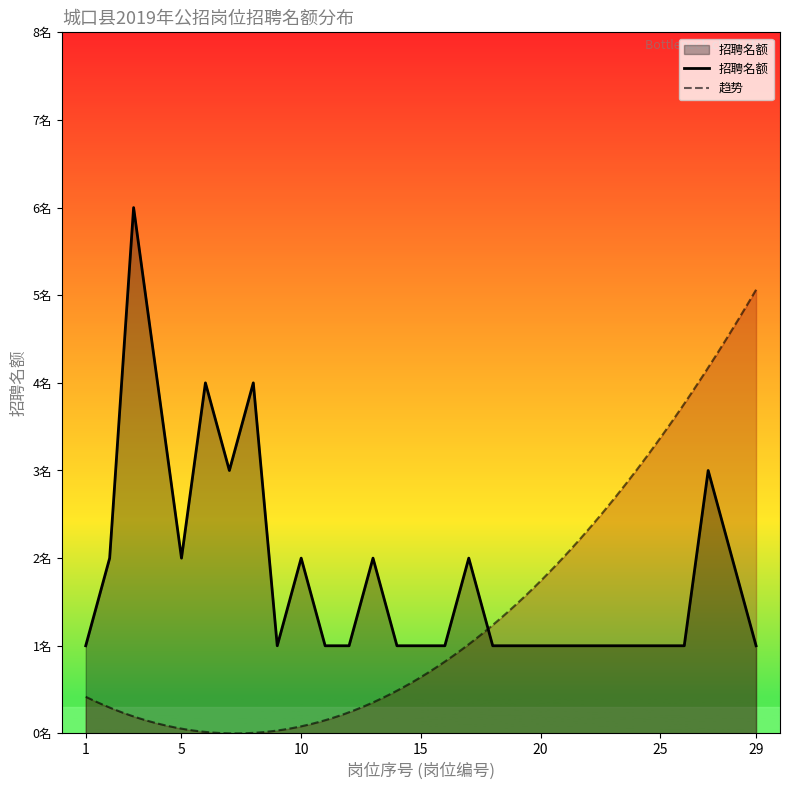

Is it true that 1-农业服务 equals 4 at 3?

False